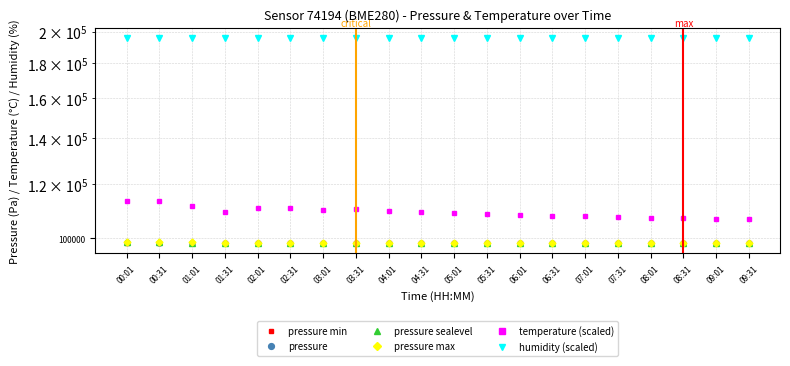

How many values in the pressure min series are below 98435?

10